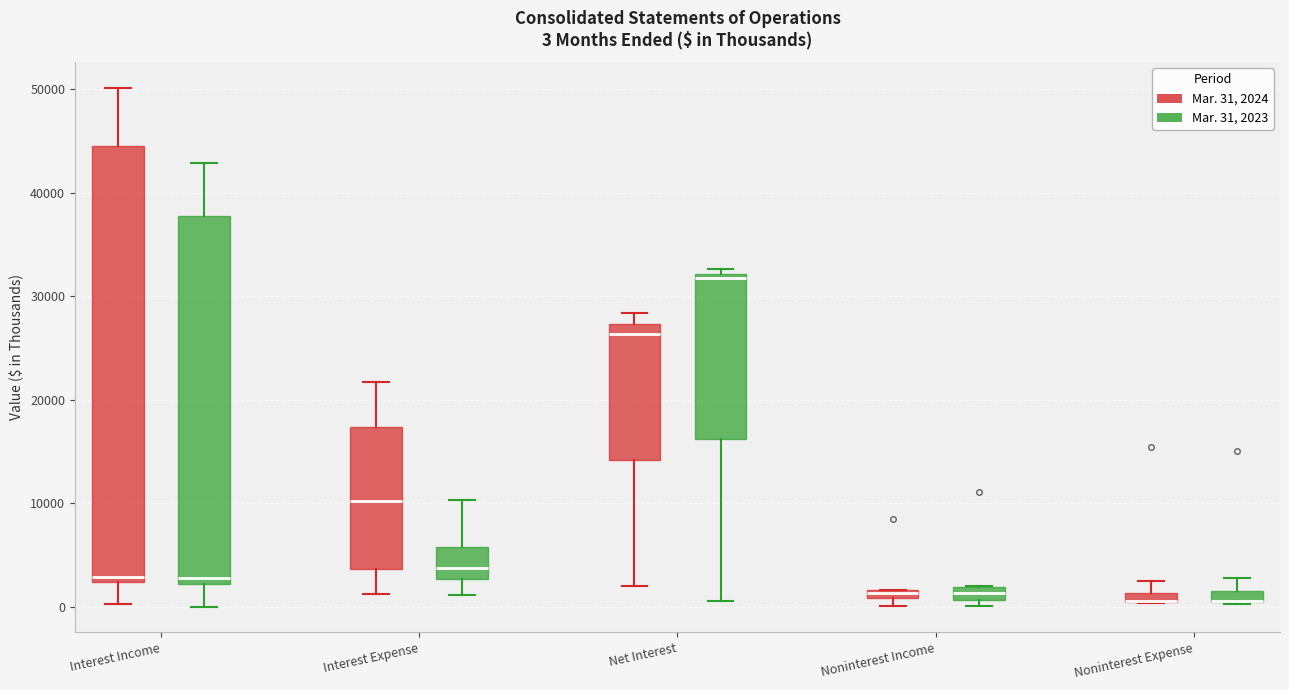

Comparing the boxes themselves (not the whiskers), which one is the tallest?

Interest Income (Mar. 31, 2024)